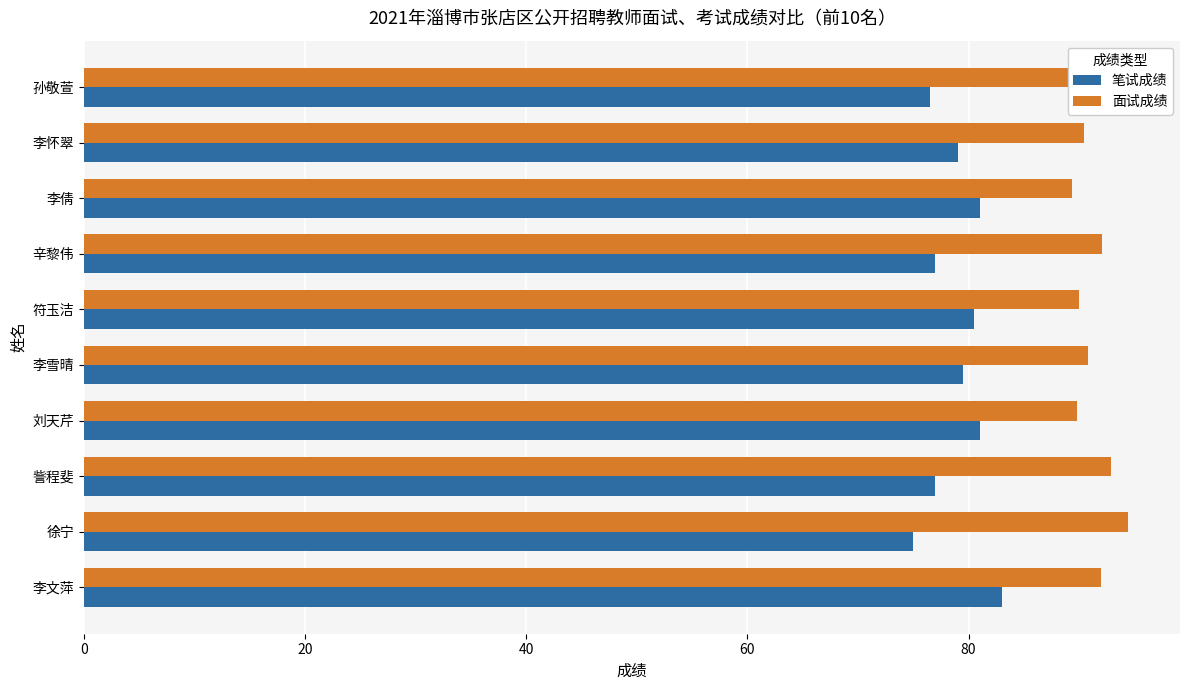

What is the minimum value for 笔试成绩?

75.0